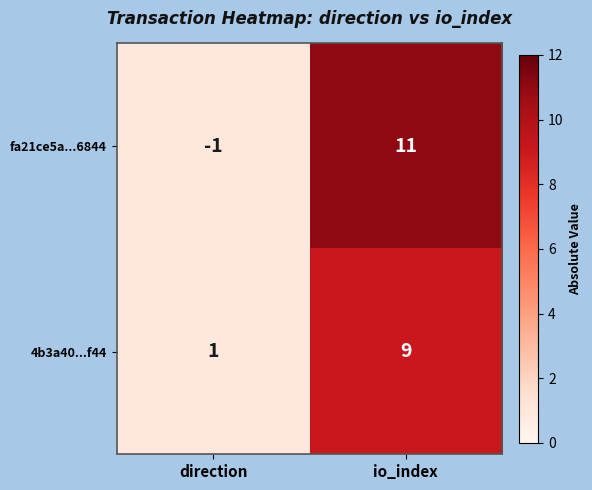

Reading right to left, extract all data points from this chart.

fa21ce5a...6844: 11	-1
4b3a40...f44: 9	1